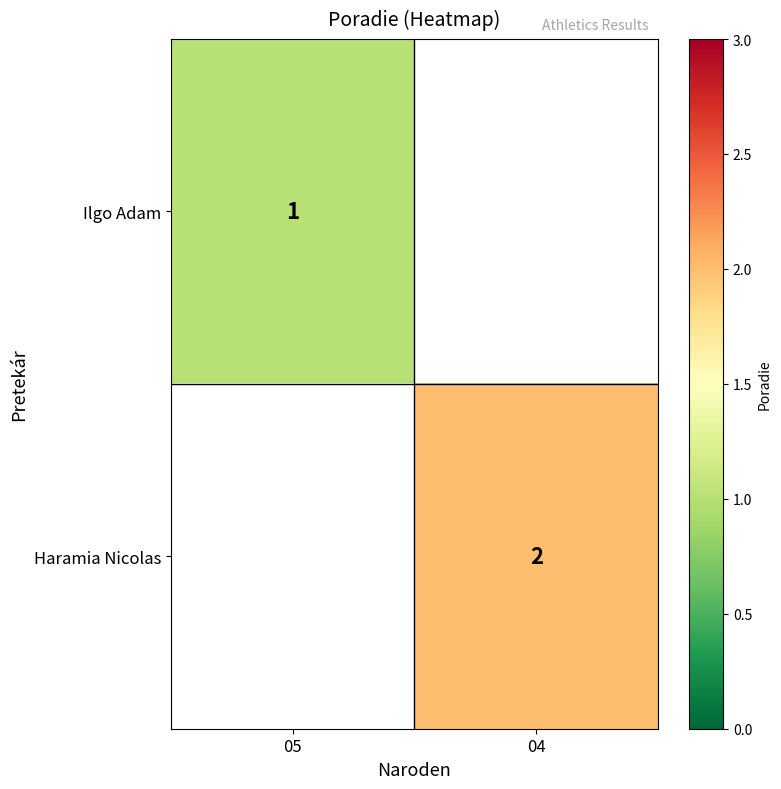

Count the number of categories in the chart.

2